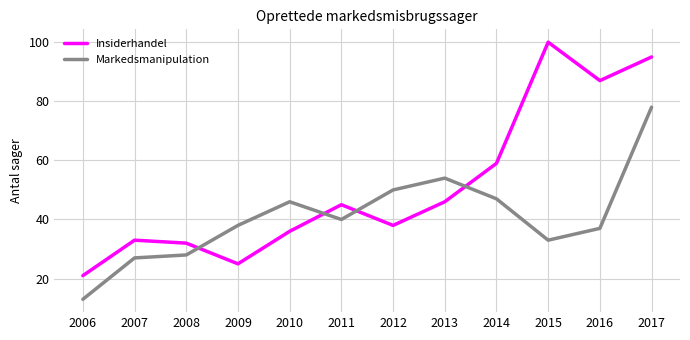

Read the Insiderhandel value at 2014, to the nearest 5.

60